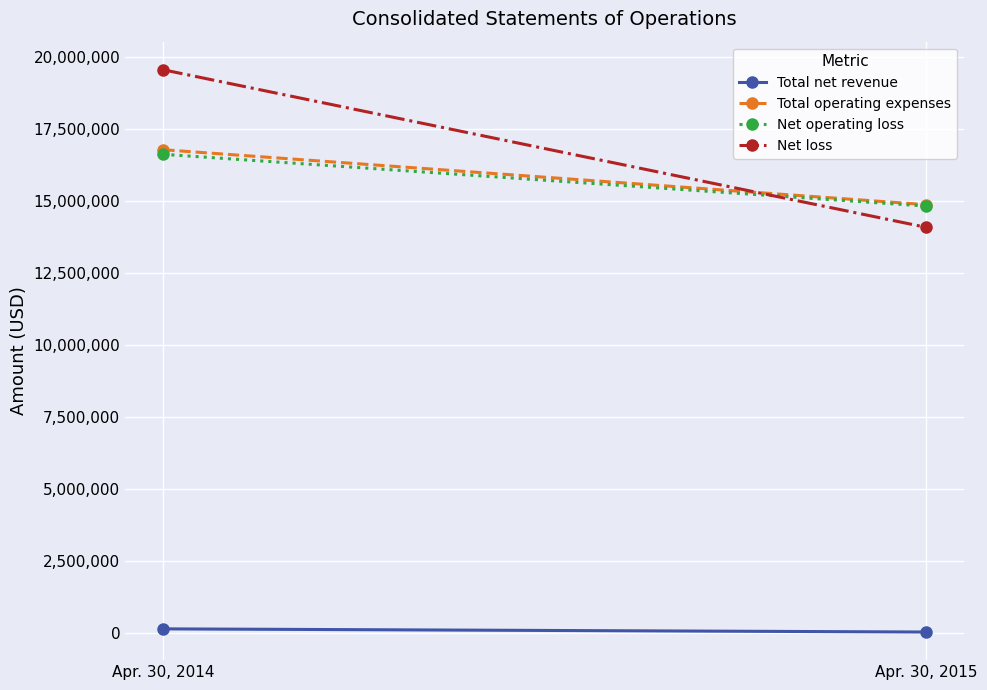

Between Apr. 30, 2015 and Apr. 30, 2014, which is larger?

Apr. 30, 2014